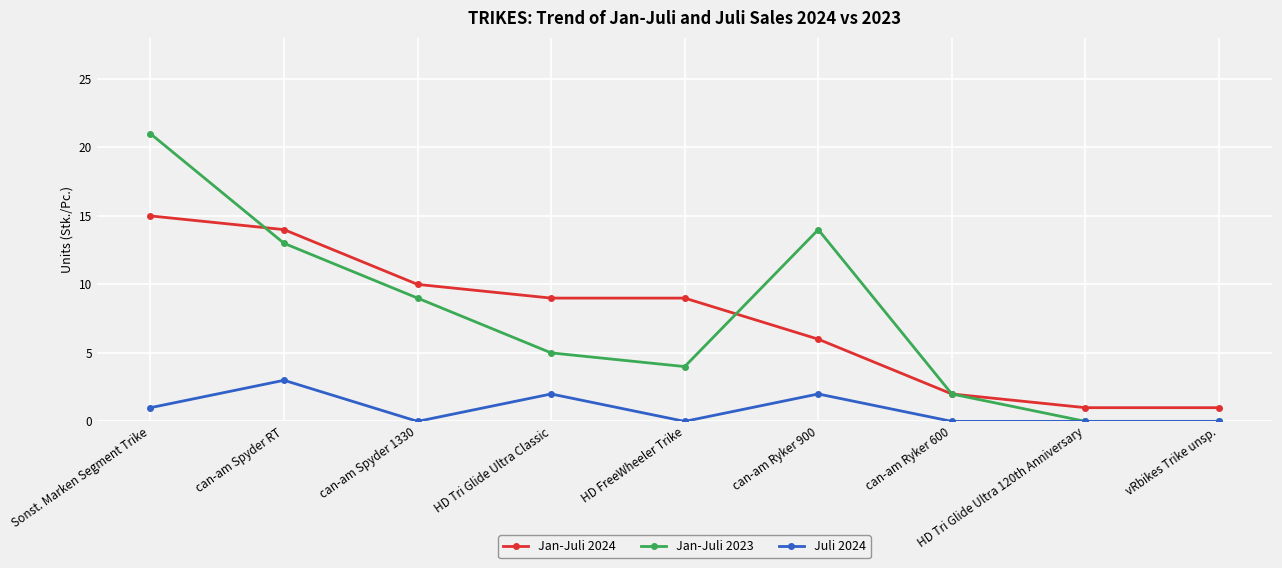

At which category is the sum across all series the highest?

Sonst. Marken Segment Trike